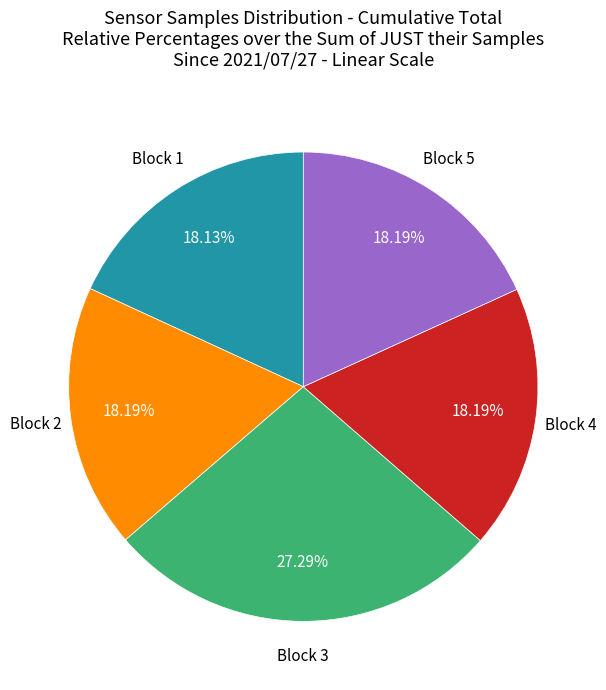

What is the ratio of the value at Block 3 to the value at Block 4?

1.5